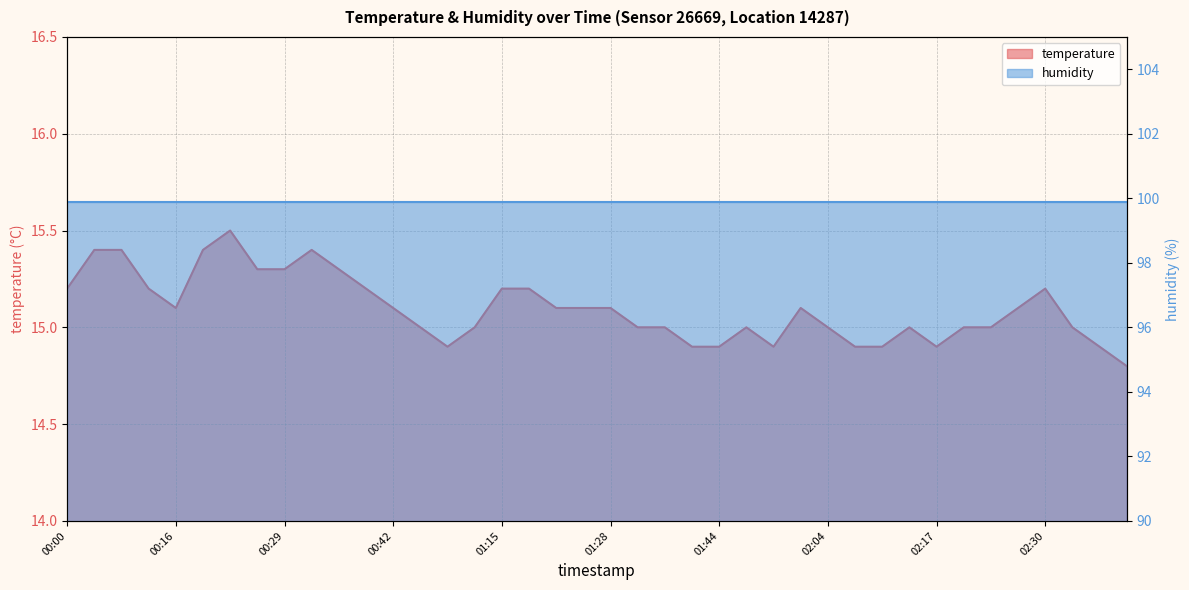

Where does the data first go above 15?

00:00